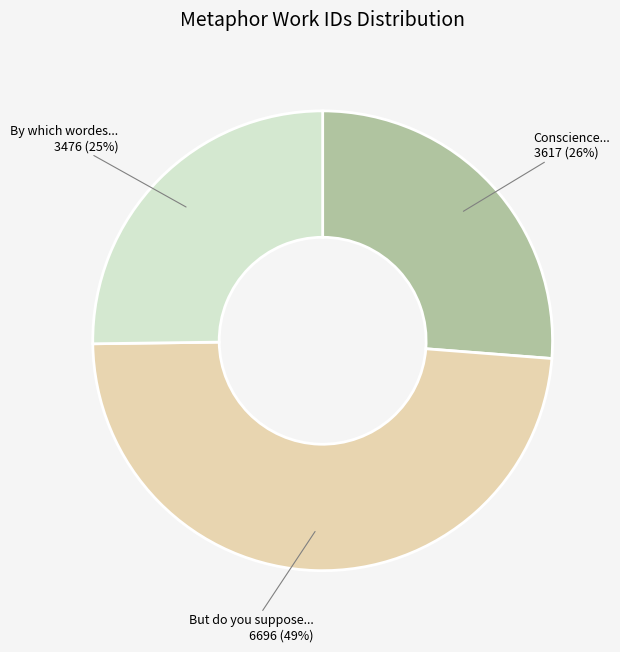

Which slice is the largest?

But do you suppose...